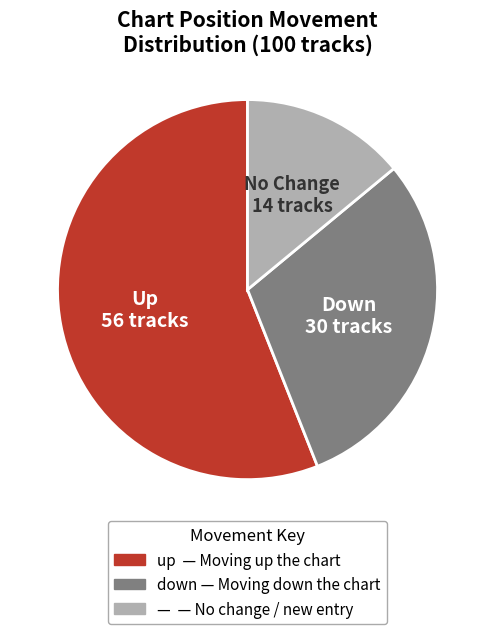

Do No Change and Up together represent more than half of the pie?

Yes